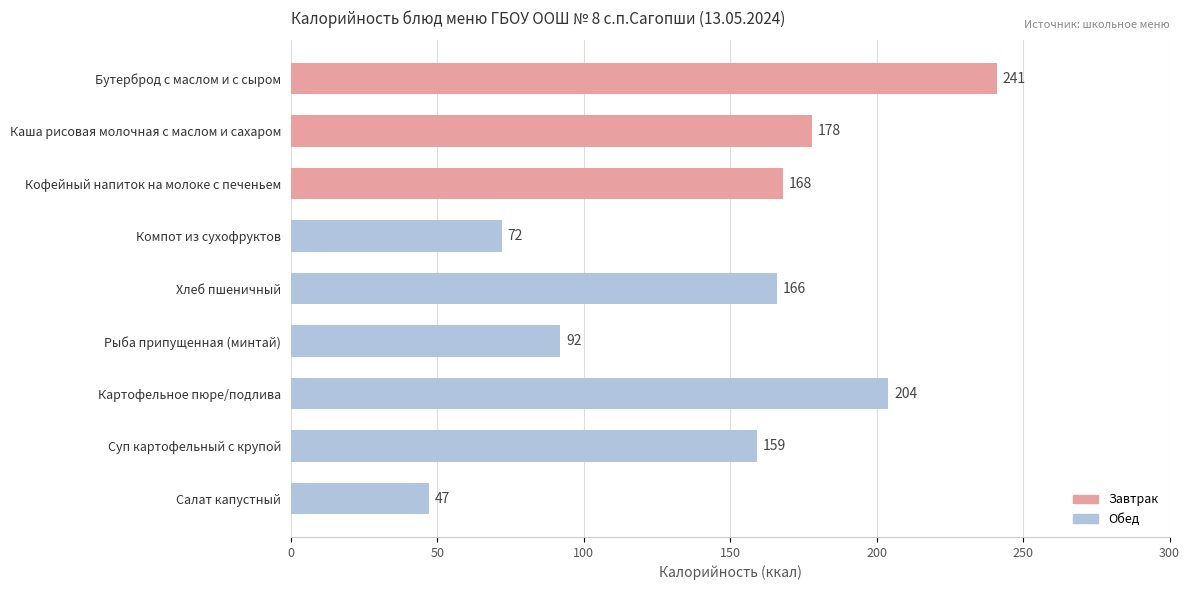

Rank the categories by value from highest to lowest.

Бутерброд с маслом и с сыром, Картофельное пюре/подлива, Каша рисовая молочная с маслом и сахаром, Кофейный напиток на молоке с печеньем, Хлеб пшеничный, Суп картофельный с крупой, Рыба припущенная (минтай), Компот из сухофруктов, Салат капустный